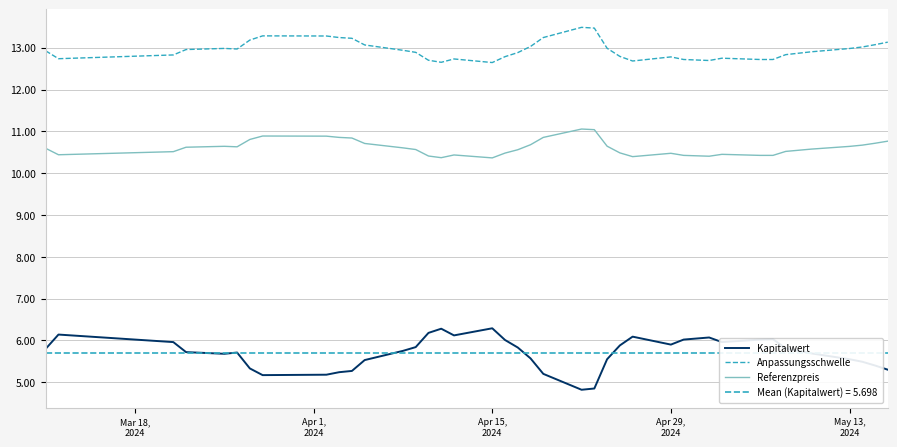

What is the smallest value displayed?

4.8